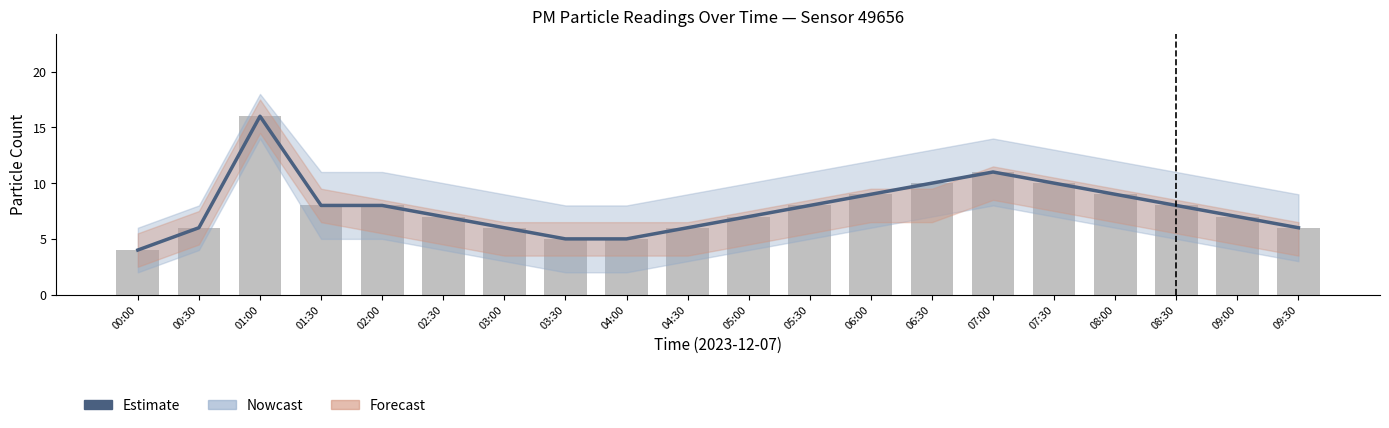

The Observed series shows 5 at 03:30. True or false?

True